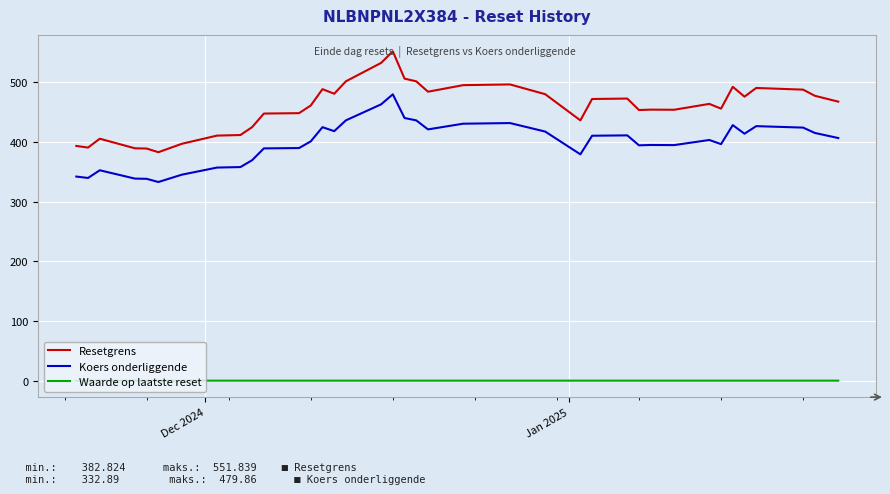

What is the maximum value for Resetgrens?

551.8